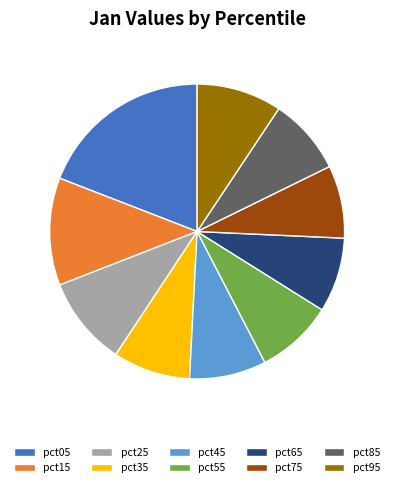

Do pct25 and pct35 together represent more than half of the pie?

No